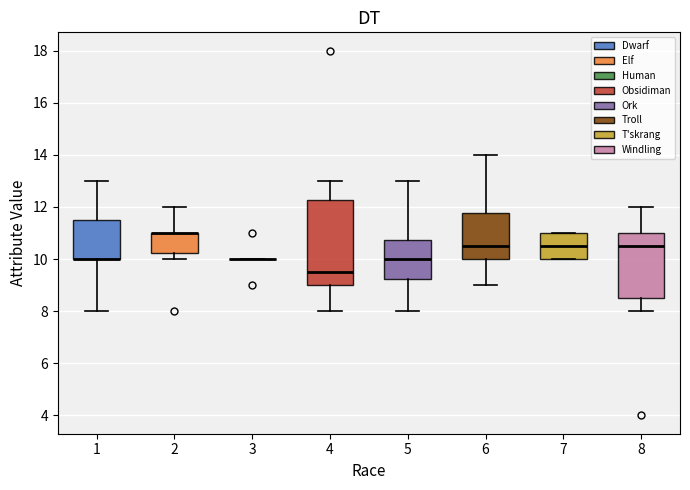

Which box is the tallest, from its lower edge to its upper edge?

4